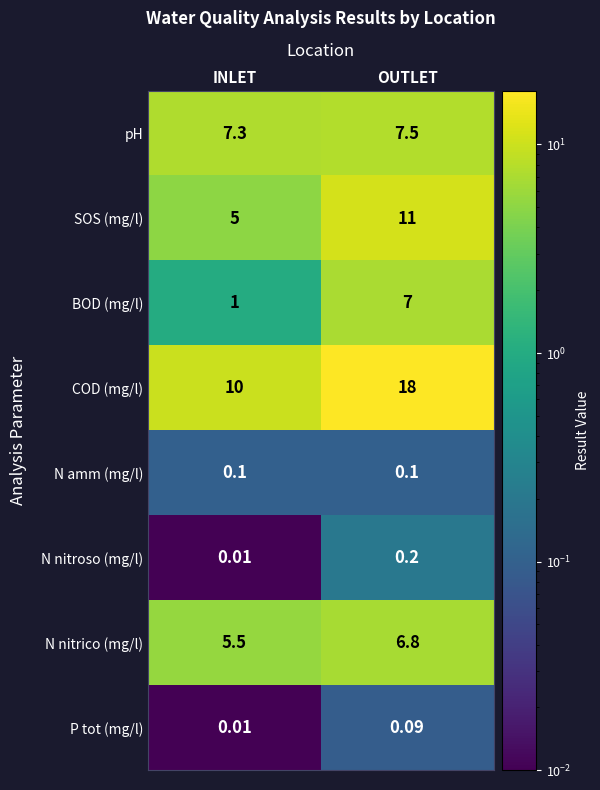

Which category has the lowest value across all series?

INLET